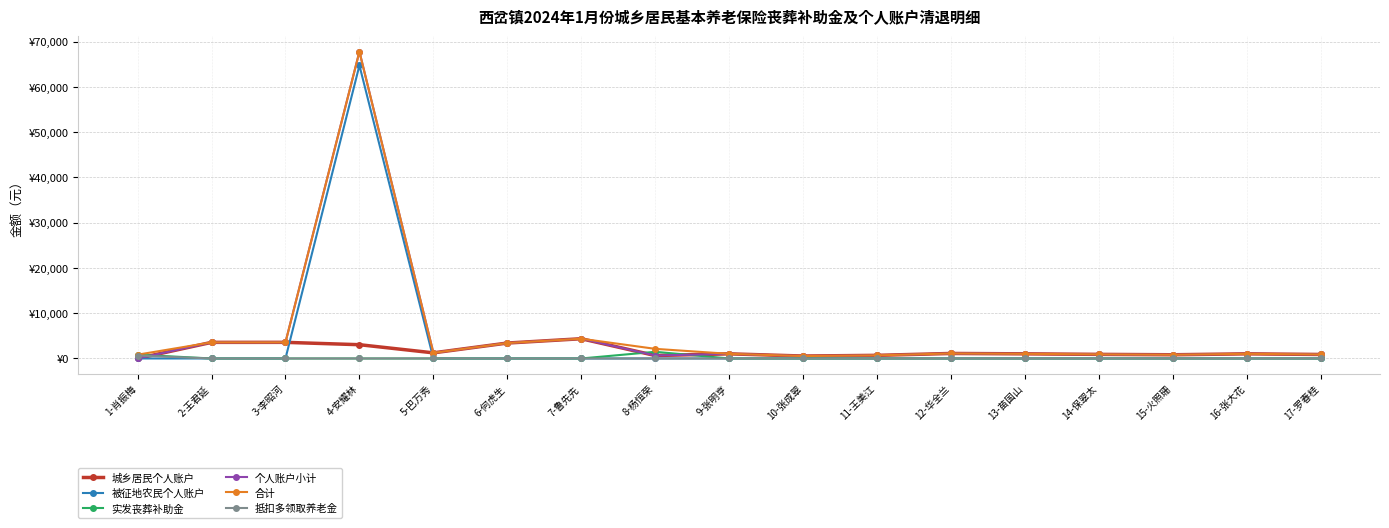

What is the maximum value for 抵扣多领取养老金?

639.0